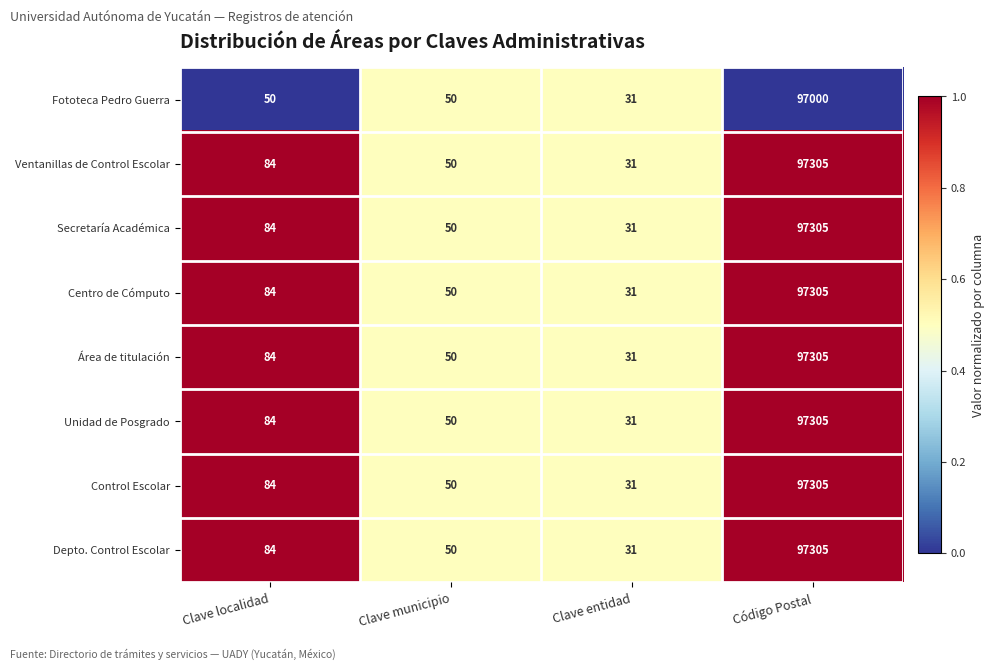

What is the total value across all series at Clave entidad?

248